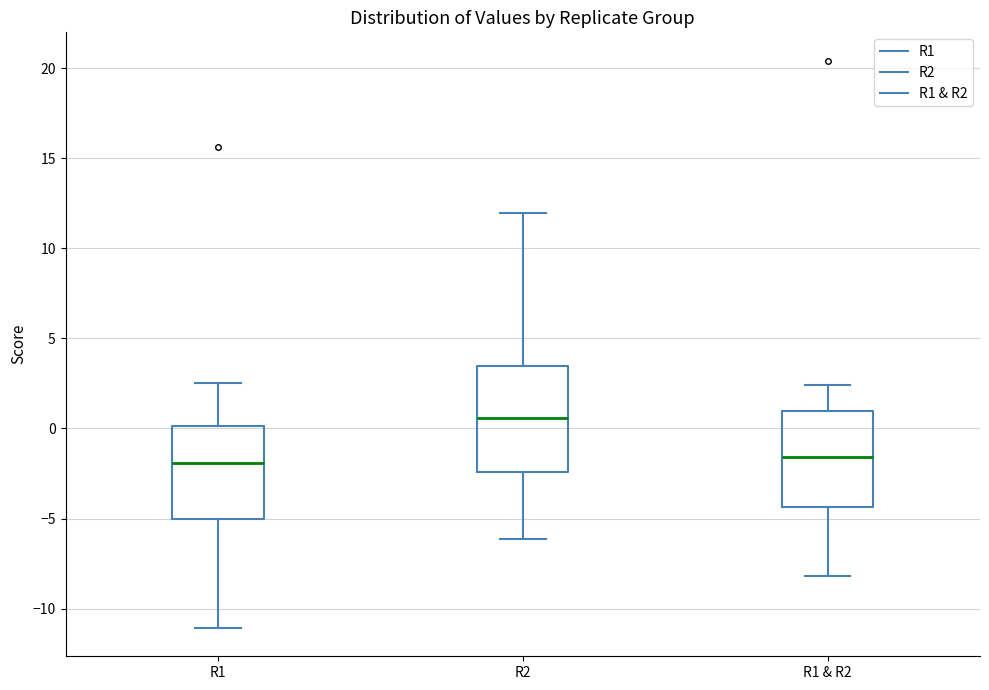

Which box is the tallest, from its lower edge to its upper edge?

R2